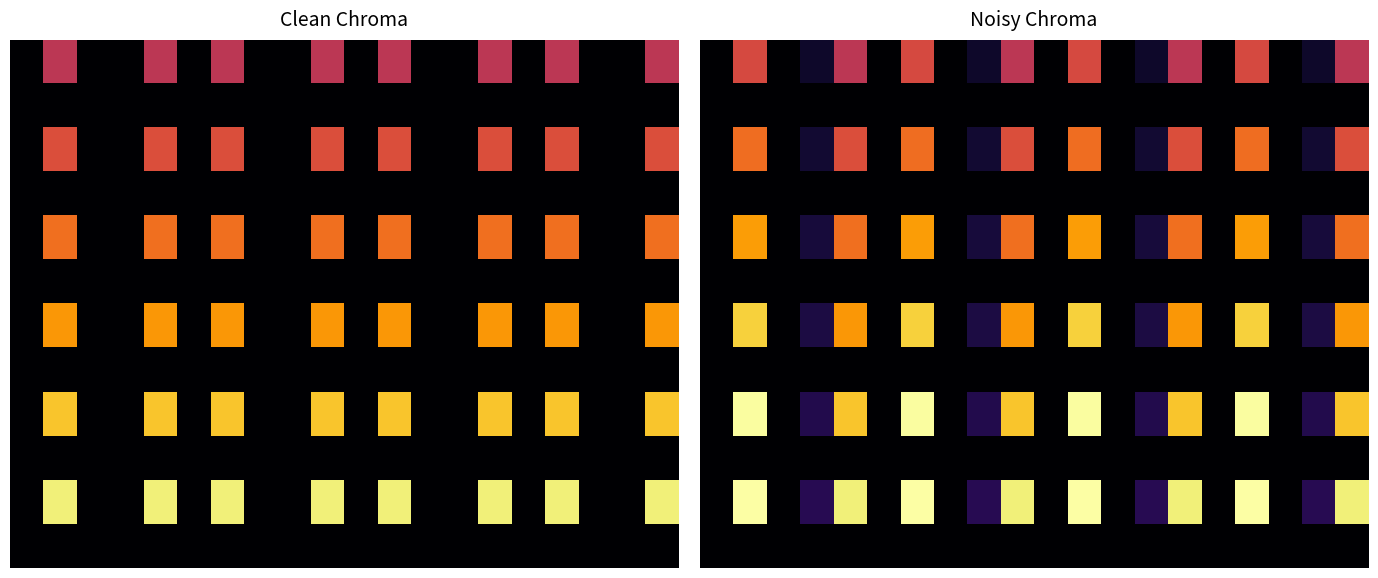

The value of row_2 at 20.0 is 0.2. True or false?

False